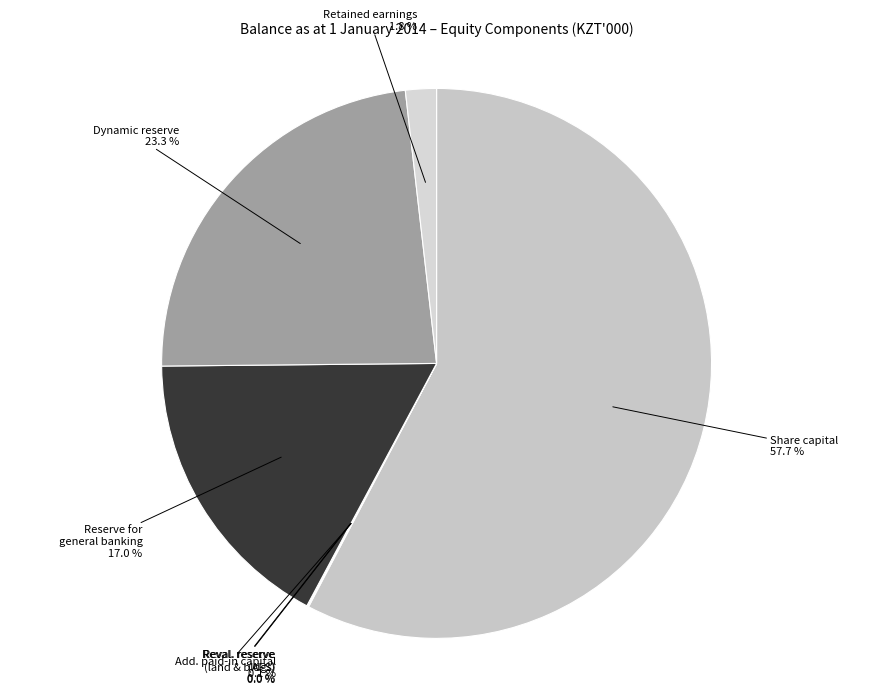

Rank the categories by value from highest to lowest.

Share capital, Dynamic reserve, Reserve for general banking and insurance, Retained earnings, Additional paid-in capital, Revaluation reserve for available-for-sale, Revaluation reserve for land and buildings, Non-controlling interests